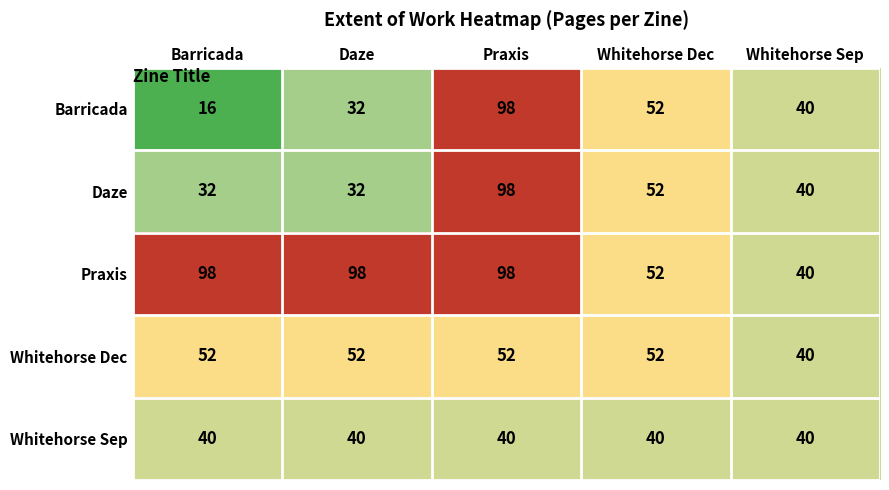

What is the difference between the maximum and second lowest values in the Barricada series?

66